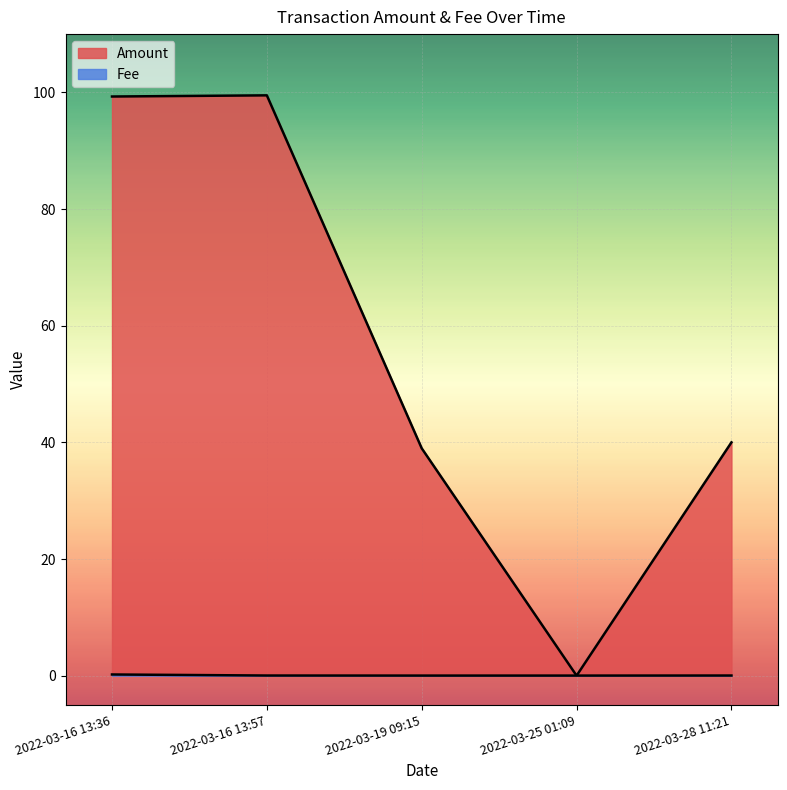

What is the average value of the Amount series?

55.6